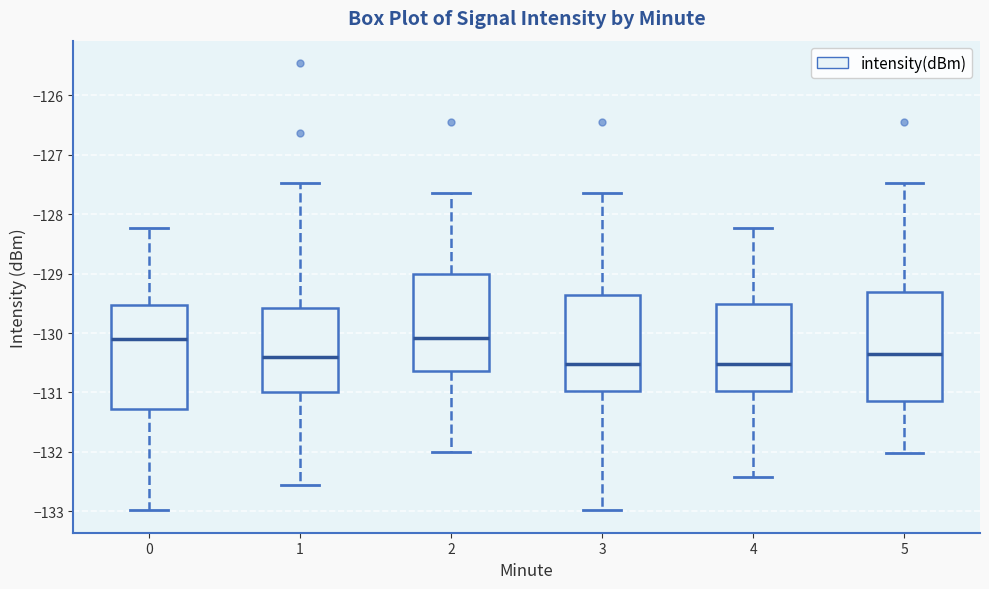

Where does the upper whisker of the box at x = 1 end on the y-axis? The values are not printed on the chart, so give them approximately, as read against the axis.

-127.5